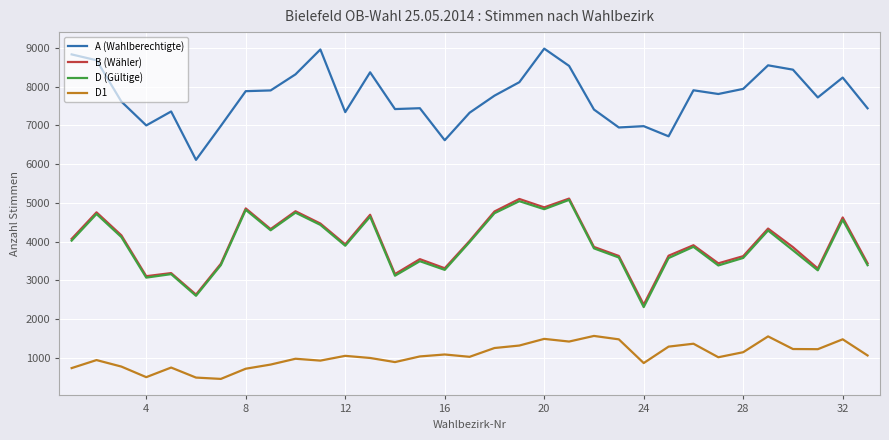

What is the greatest value displayed?

8981